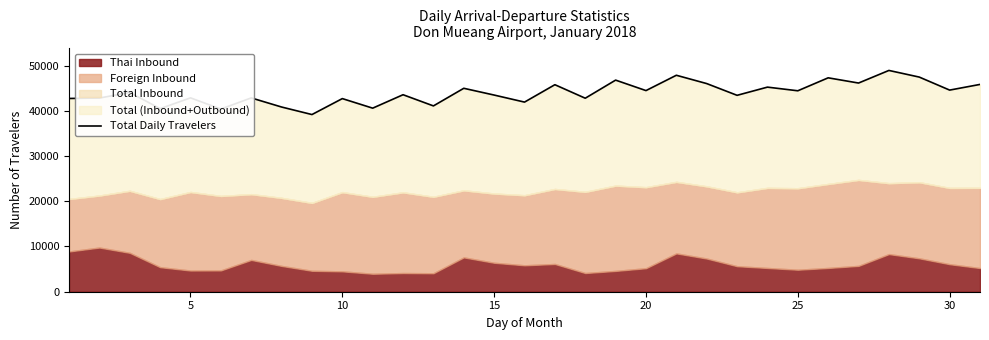

Count the number of values greater than 43560.

15